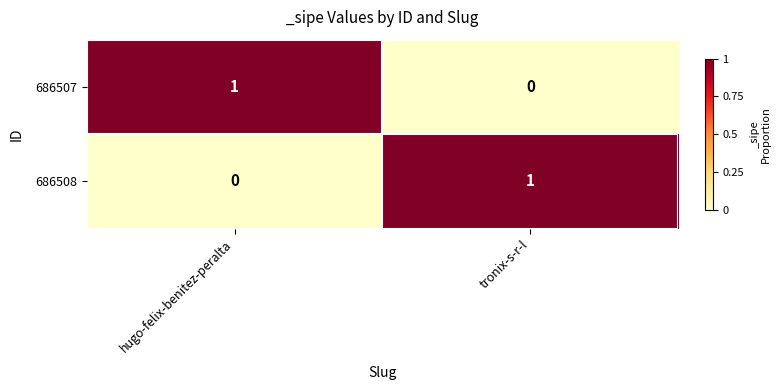

Where is 686508 nearest to the value 0?

hugo-felix-benitez-peralta